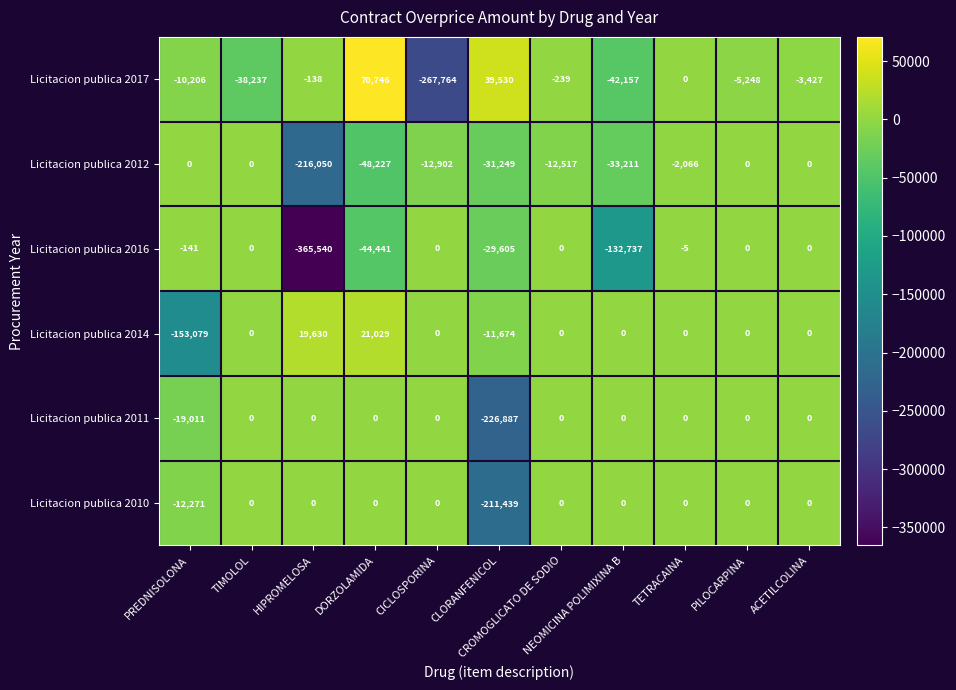

What is the sum of all Licitacion publica 2016 values?

-572469